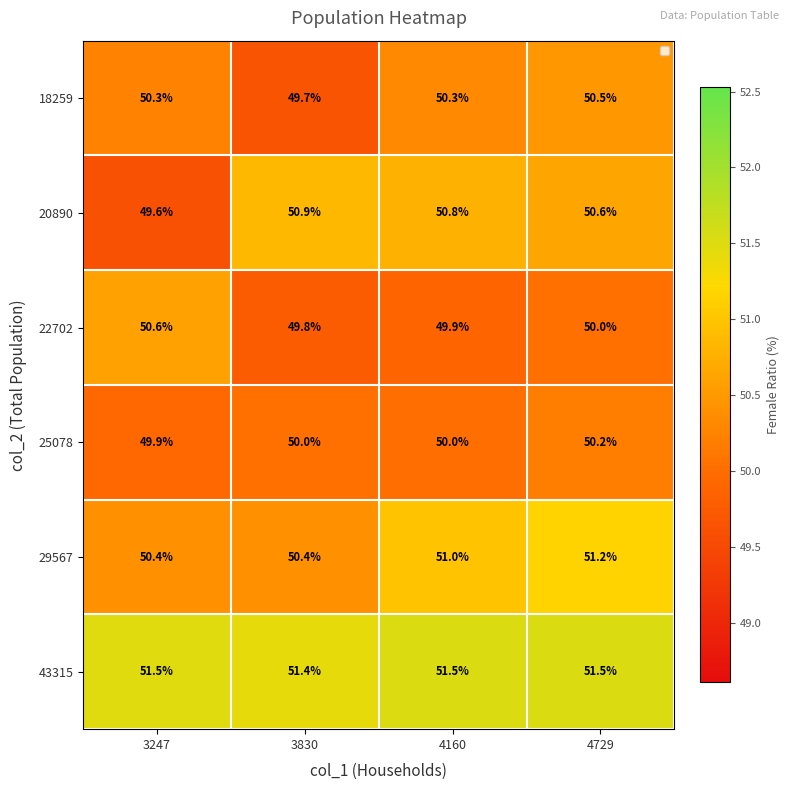

What is the sum of all 43315 values?

205.9